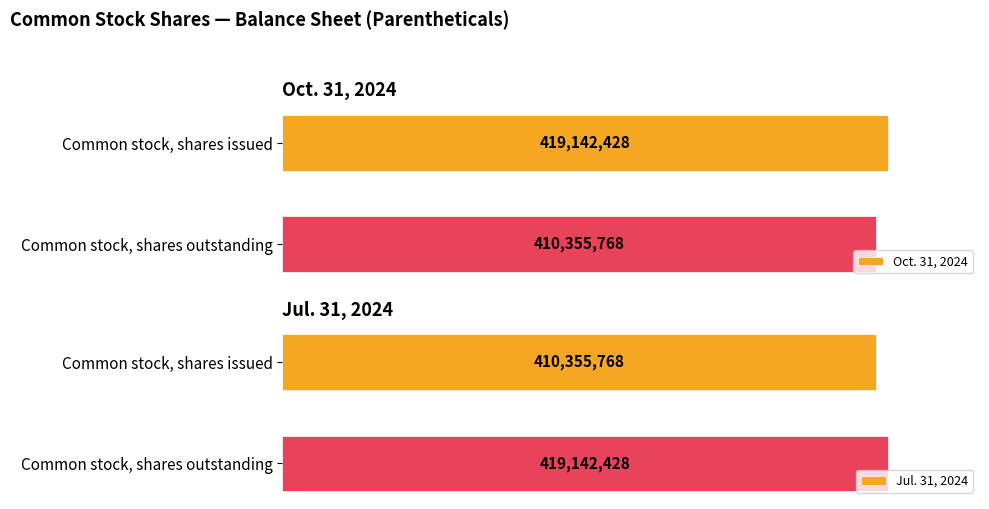

What is the difference between the maximum and minimum values in the Jul. 31, 2024 series?

8786660